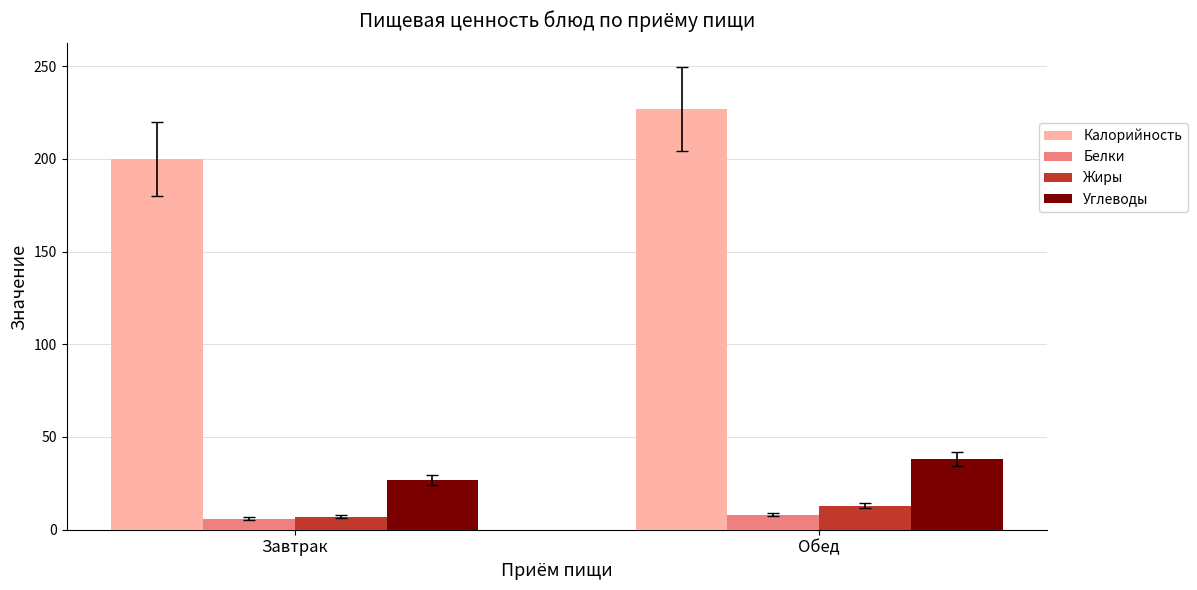

Rank the categories by Жиры value from lowest to highest.

Завтрак, Обед